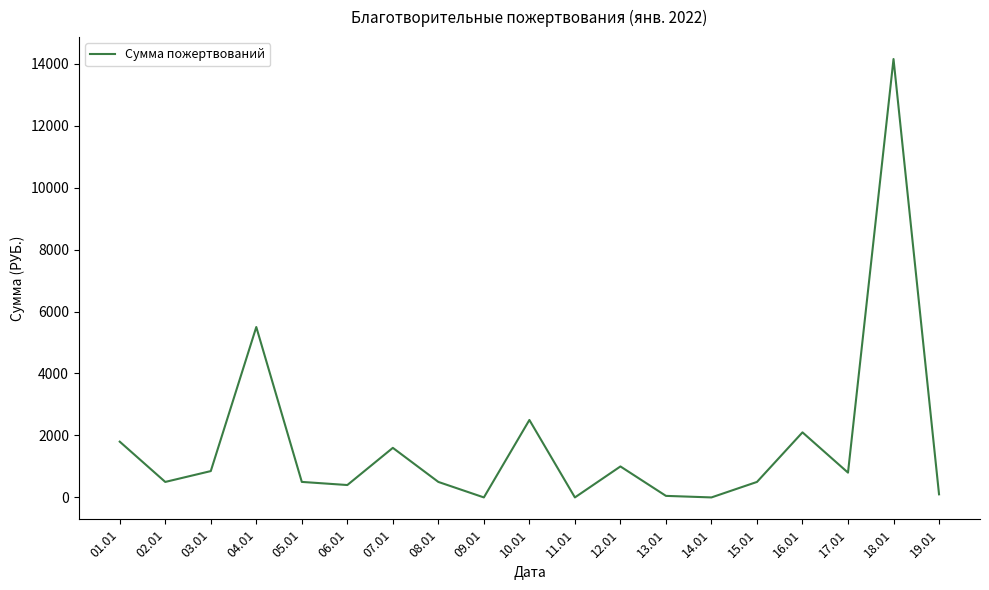

Is it true that the value at 16.01 is 2100?

True